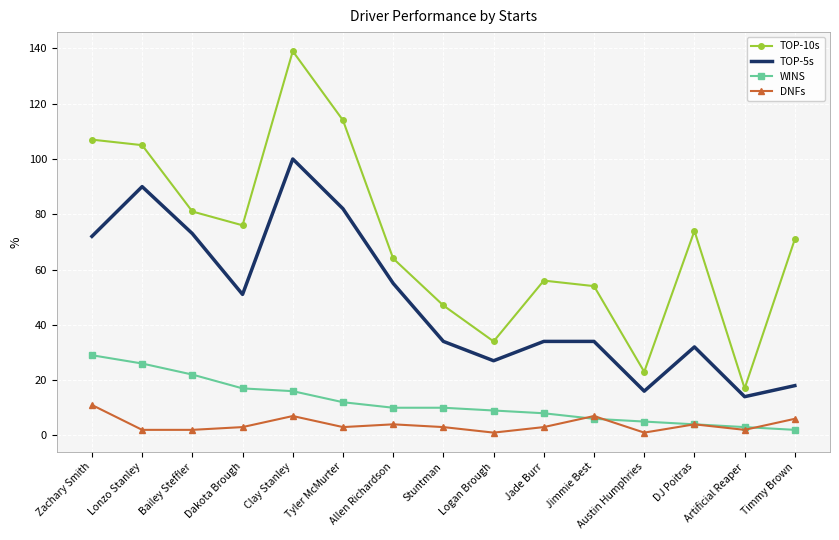

Rank the series by their maximum value, from highest to lowest.

TOP-10s, TOP-5s, WINS, DNFs